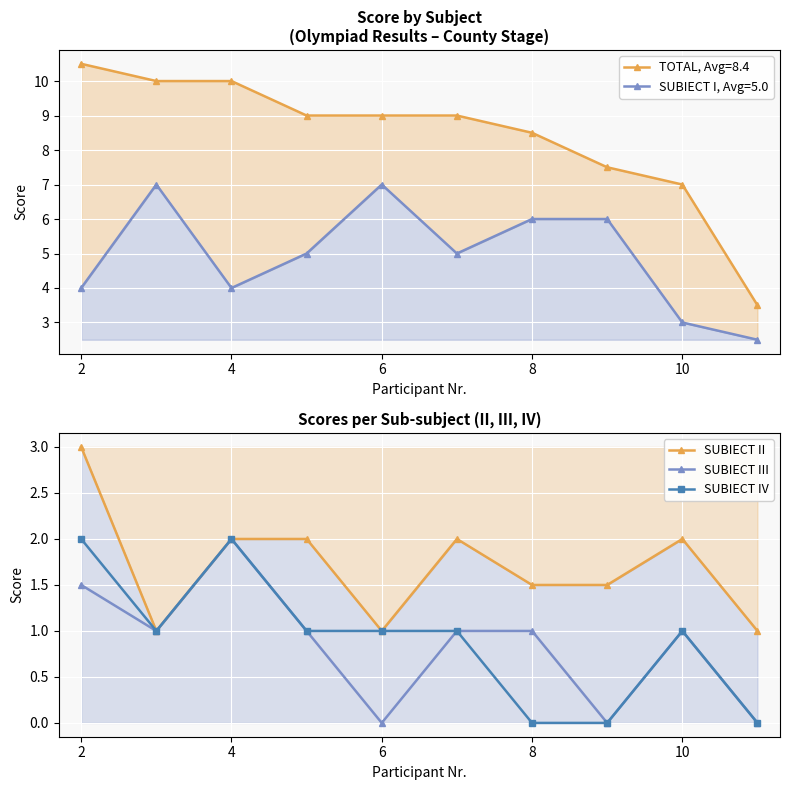

What is the value of the SUBIECT II point at the 1st from the left?

3.0